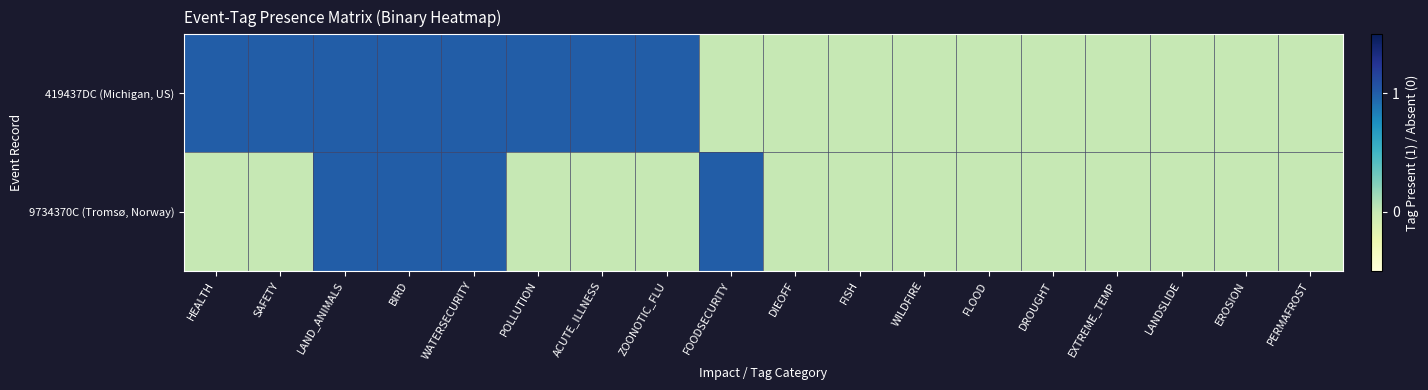

What is the total value across all series at BIRD?

2